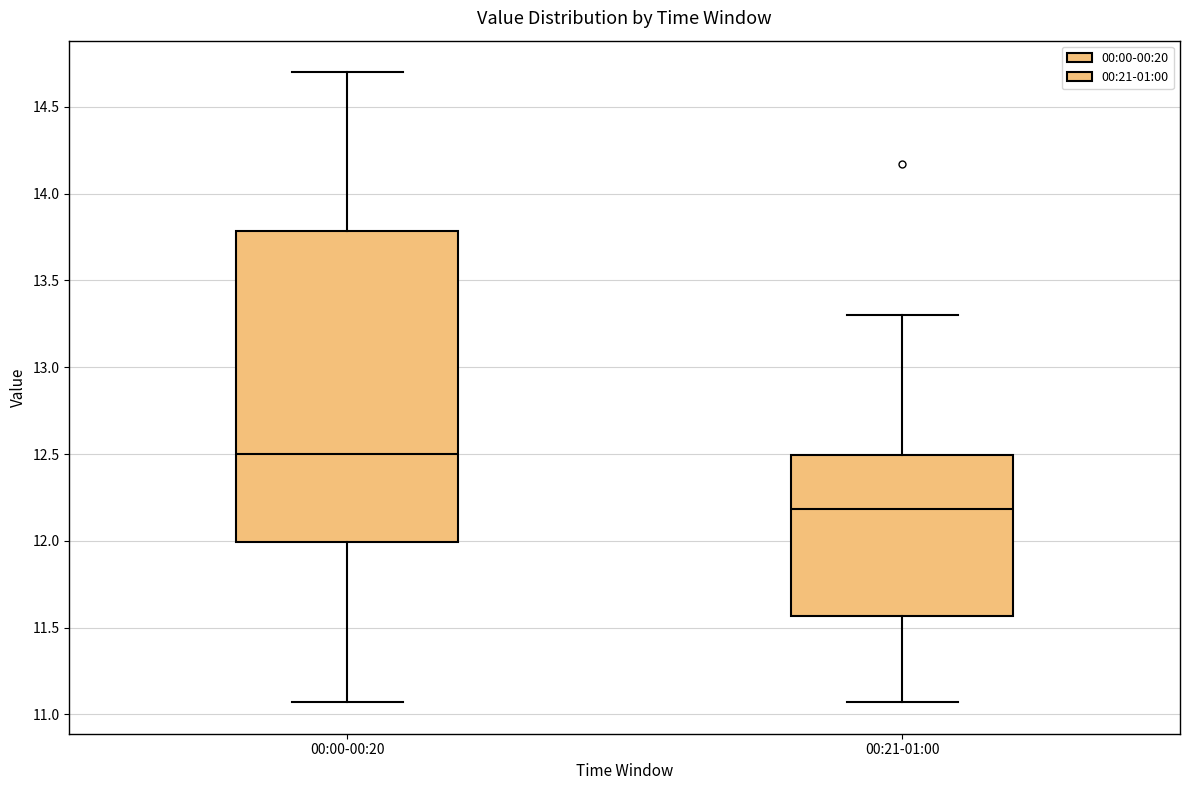

Where is the upper edge of the box for 00:00-00:20 on the y-axis? The values are not printed on the chart, so give them approximately, as read against the axis.

13.80